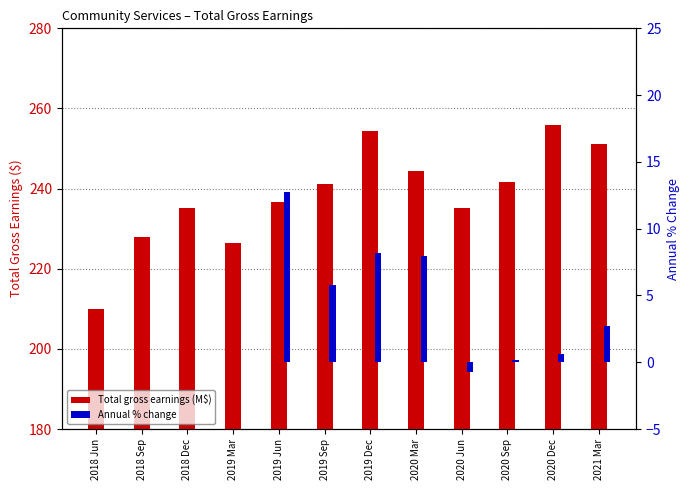

At 2019 Dec, list the series in order from largest to smallest.

Total gross earnings (M$), Annual % change